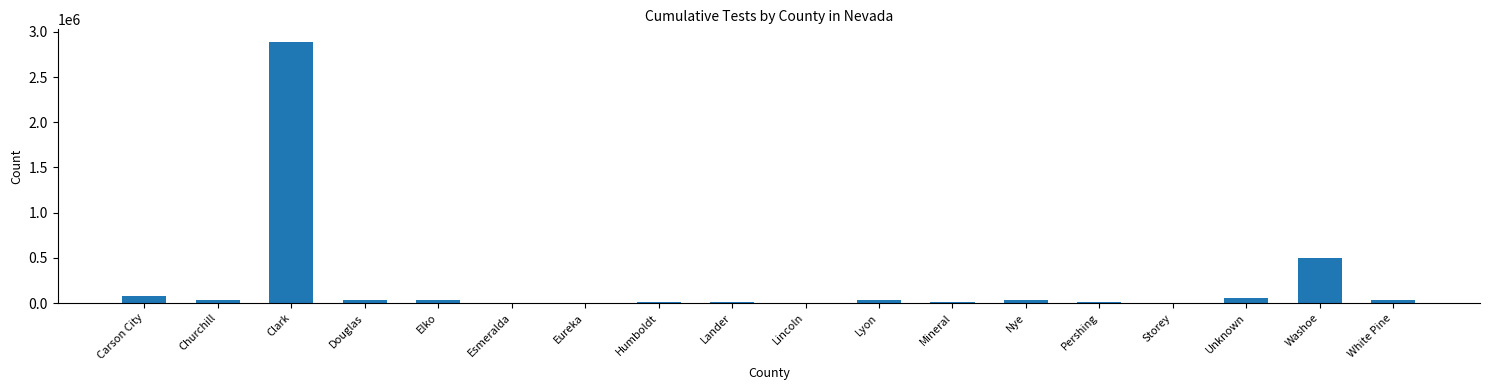

Where is the data nearest to the value 1442093?

Washoe